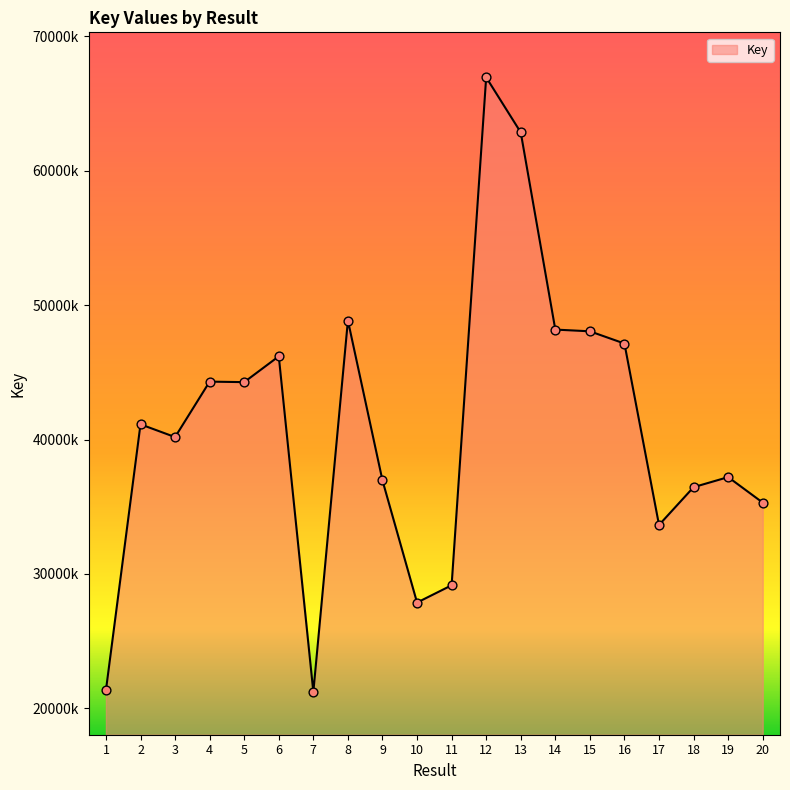

What is the change in value from 15 to 16?

-910189